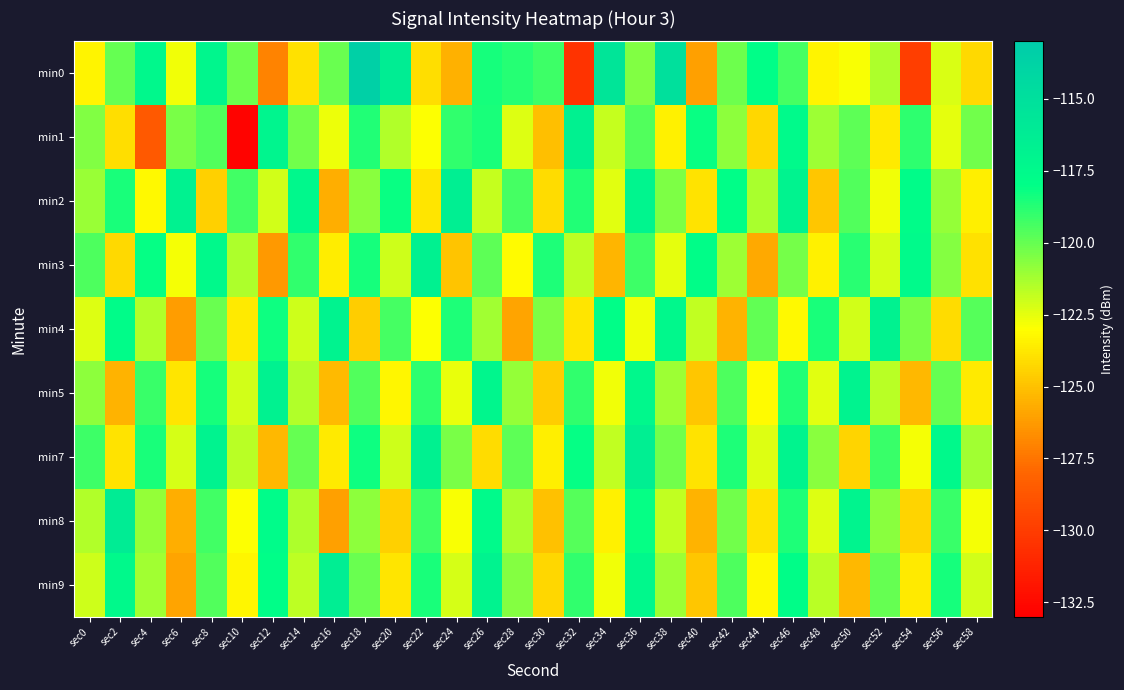

Reading left to right, transcribe all the data shown in this chart.

min0: sec0=-123.3	sec2=-120.0	sec4=-117.4	sec6=-122.7	sec8=-117.2	sec10=-120.1	sec12=-127.1	sec14=-124.0	sec16=-120.1	sec18=-113.5	sec20=-116.3	sec22=-124.0	sec24=-125.5	sec26=-118.5	sec28=-118.7	sec30=-119.2	sec32=-130.5	sec34=-115.5	sec36=-120.5	sec38=-115.1	sec40=-126.1	sec42=-120.2	sec44=-118.0	sec46=-119.3	sec48=-123.4	sec50=-122.9	sec52=-121.4	sec54=-129.9	sec56=-122.2	sec58=-124.2
min1: sec0=-120.6	sec2=-124.1	sec4=-128.6	sec6=-120.4	sec8=-119.6	sec10=-132.8	sec12=-117.1	sec14=-120.3	sec16=-122.7	sec18=-118.7	sec20=-121.5	sec22=-123.0	sec24=-119.0	sec26=-118.5	sec28=-122.3	sec30=-125.1	sec32=-116.7	sec34=-121.9	sec36=-119.6	sec38=-123.4	sec40=-118.2	sec42=-120.8	sec44=-124.3	sec46=-117.6	sec48=-121.1	sec50=-119.8	sec52=-123.7	sec54=-118.9	sec56=-122.5	sec58=-120.2
min2: sec0=-121.0	sec2=-118.5	sec4=-123.2	sec6=-116.8	sec8=-124.5	sec10=-119.3	sec12=-122.1	sec14=-117.4	sec16=-125.6	sec18=-120.7	sec20=-118.2	sec22=-123.8	sec24=-116.5	sec26=-121.9	sec28=-119.4	sec30=-124.1	sec32=-118.7	sec34=-122.4	sec36=-117.1	sec38=-120.5	sec40=-123.9	sec42=-118.0	sec44=-121.3	sec46=-116.9	sec48=-124.8	sec50=-119.6	sec52=-122.7	sec54=-117.8	sec56=-120.9	sec58=-123.5
min3: sec0=-119.5	sec2=-124.2	sec4=-118.1	sec6=-122.8	sec8=-117.5	sec10=-121.4	sec12=-126.3	sec14=-119.0	sec16=-123.6	sec18=-118.4	sec20=-122.0	sec22=-116.7	sec24=-124.9	sec26=-119.8	sec28=-123.1	sec30=-118.6	sec32=-121.7	sec34=-125.4	sec36=-119.2	sec38=-122.5	sec40=-117.9	sec42=-121.1	sec44=-125.8	sec46=-120.3	sec48=-123.4	sec50=-118.8	sec52=-122.2	sec54=-117.6	sec56=-120.6	sec58=-124.0
min4: sec0=-122.3	sec2=-117.8	sec4=-121.5	sec6=-126.2	sec8=-120.1	sec10=-123.7	sec12=-118.3	sec14=-122.0	sec16=-116.9	sec18=-124.6	sec20=-119.4	sec22=-123.0	sec24=-118.6	sec26=-121.2	sec28=-125.9	sec30=-120.5	sec32=-123.8	sec34=-118.0	sec36=-122.7	sec38=-117.3	sec40=-121.8	sec42=-125.5	sec44=-119.9	sec46=-123.2	sec48=-118.5	sec50=-122.1	sec52=-116.8	sec54=-120.4	sec56=-124.1	sec58=-119.7
min5: sec0=-120.8	sec2=-125.5	sec4=-119.1	sec6=-123.8	sec8=-118.4	sec10=-122.1	sec12=-116.8	sec14=-121.5	sec16=-125.2	sec18=-119.6	sec20=-123.3	sec22=-118.9	sec24=-122.6	sec26=-117.2	sec28=-120.9	sec30=-124.6	sec32=-119.0	sec34=-122.7	sec36=-117.4	sec38=-121.1	sec40=-124.8	sec42=-119.5	sec44=-123.1	sec46=-118.7	sec48=-122.4	sec50=-116.9	sec52=-121.6	sec54=-125.3	sec56=-120.0	sec58=-123.7
min7: sec0=-119.2	sec2=-123.9	sec4=-118.5	sec6=-122.2	sec8=-116.9	sec10=-121.6	sec12=-125.3	sec14=-120.0	sec16=-123.7	sec18=-118.3	sec20=-122.0	sec22=-116.7	sec24=-120.4	sec26=-124.1	sec28=-119.8	sec30=-123.5	sec32=-118.1	sec34=-121.8	sec36=-116.5	sec38=-120.2	sec40=-123.9	sec42=-118.6	sec44=-122.3	sec46=-117.0	sec48=-120.7	sec50=-124.4	sec52=-119.1	sec54=-122.8	sec56=-117.5	sec58=-121.2
min8: sec0=-121.5	sec2=-116.2	sec4=-120.9	sec6=-125.6	sec8=-119.3	sec10=-123.0	sec12=-117.7	sec14=-121.4	sec16=-126.1	sec18=-120.8	sec20=-124.5	sec22=-119.2	sec24=-122.9	sec26=-117.6	sec28=-121.3	sec30=-125.0	sec32=-119.7	sec34=-123.4	sec36=-118.1	sec38=-121.8	sec40=-125.5	sec42=-120.2	sec44=-123.9	sec46=-118.6	sec48=-122.3	sec50=-117.0	sec52=-120.7	sec54=-124.4	sec56=-119.1	sec58=-122.8
min9: sec0=-122.0	sec2=-117.5	sec4=-121.2	sec6=-125.9	sec8=-119.6	sec10=-123.3	sec12=-118.0	sec14=-121.7	sec16=-116.4	sec18=-120.1	sec20=-123.8	sec22=-118.5	sec24=-122.2	sec26=-116.9	sec28=-120.6	sec30=-124.3	sec32=-119.0	sec34=-122.7	sec36=-117.4	sec38=-121.1	sec40=-124.8	sec42=-119.5	sec44=-123.2	sec46=-117.9	sec48=-121.6	sec50=-125.3	sec52=-120.0	sec54=-123.7	sec56=-118.4	sec58=-122.1